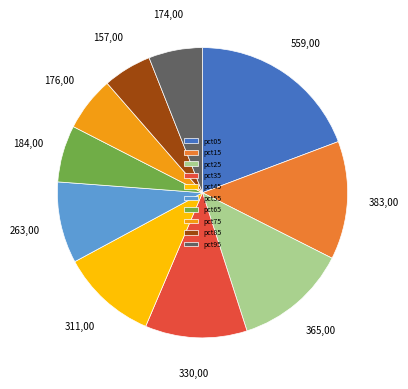

Is pct85 the majority of the pie?

No